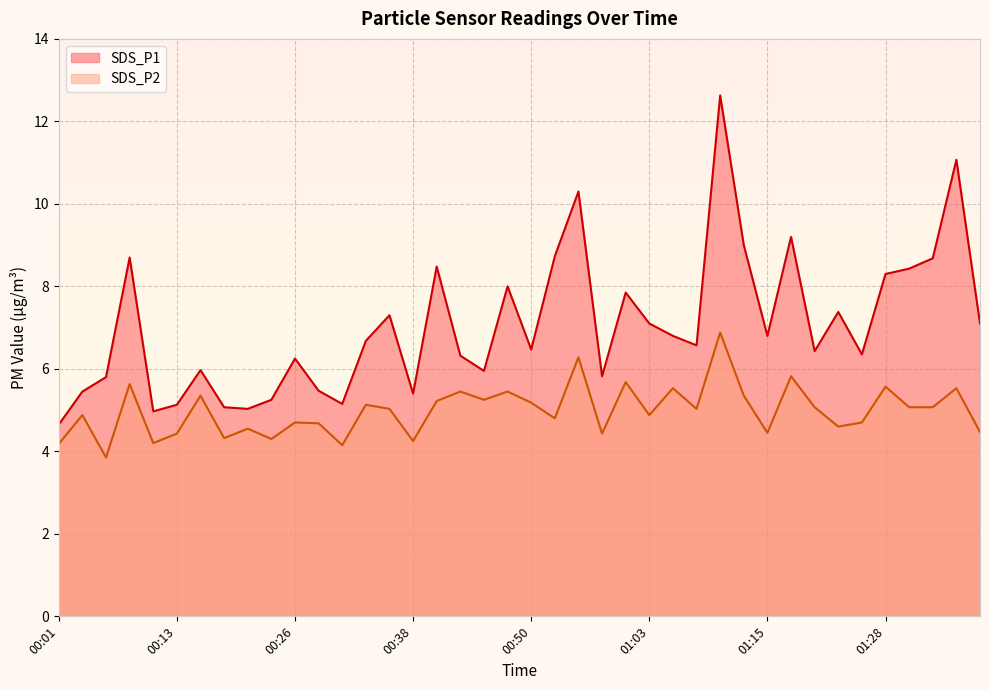

How many lines are shown in the chart?

2